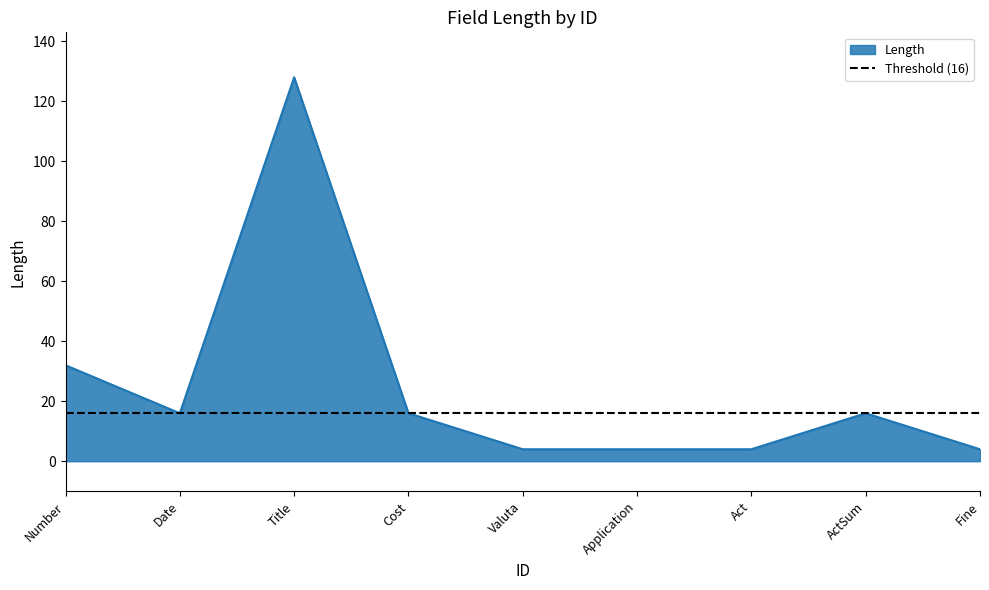

The Length series shows 7 at Cost. True or false?

False